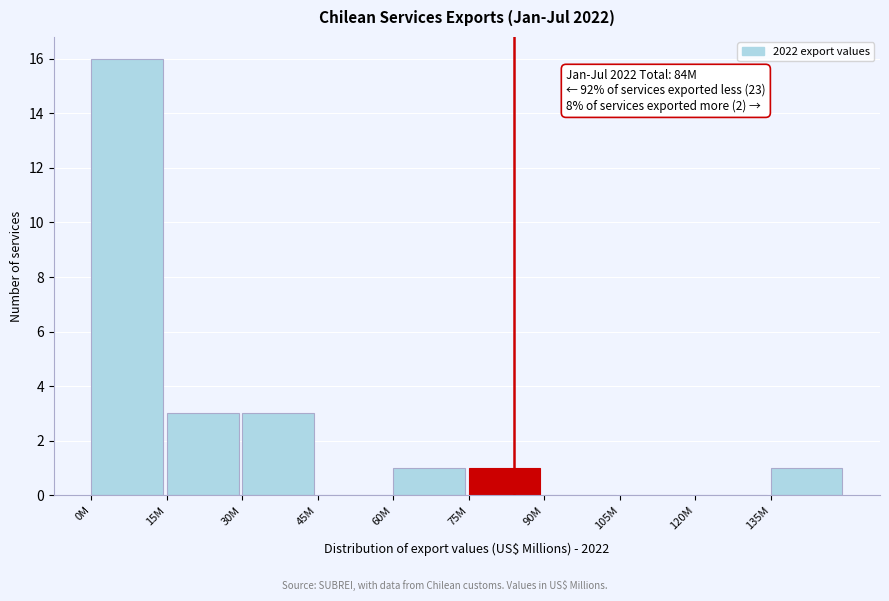

Reading left to right, extract all data points from this chart.

0M=16	15M=3	30M=3	45M=0	60M=1	75M=1	90M=0	105M=0	120M=0	135M=1